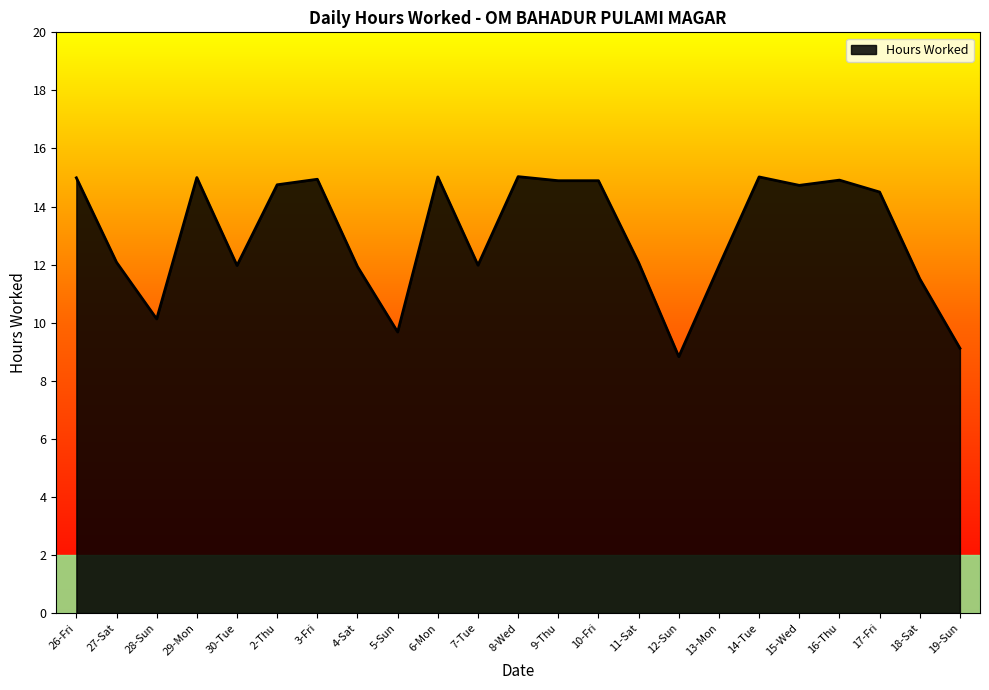

Where is the data nearest to the value 11?

18-Sat